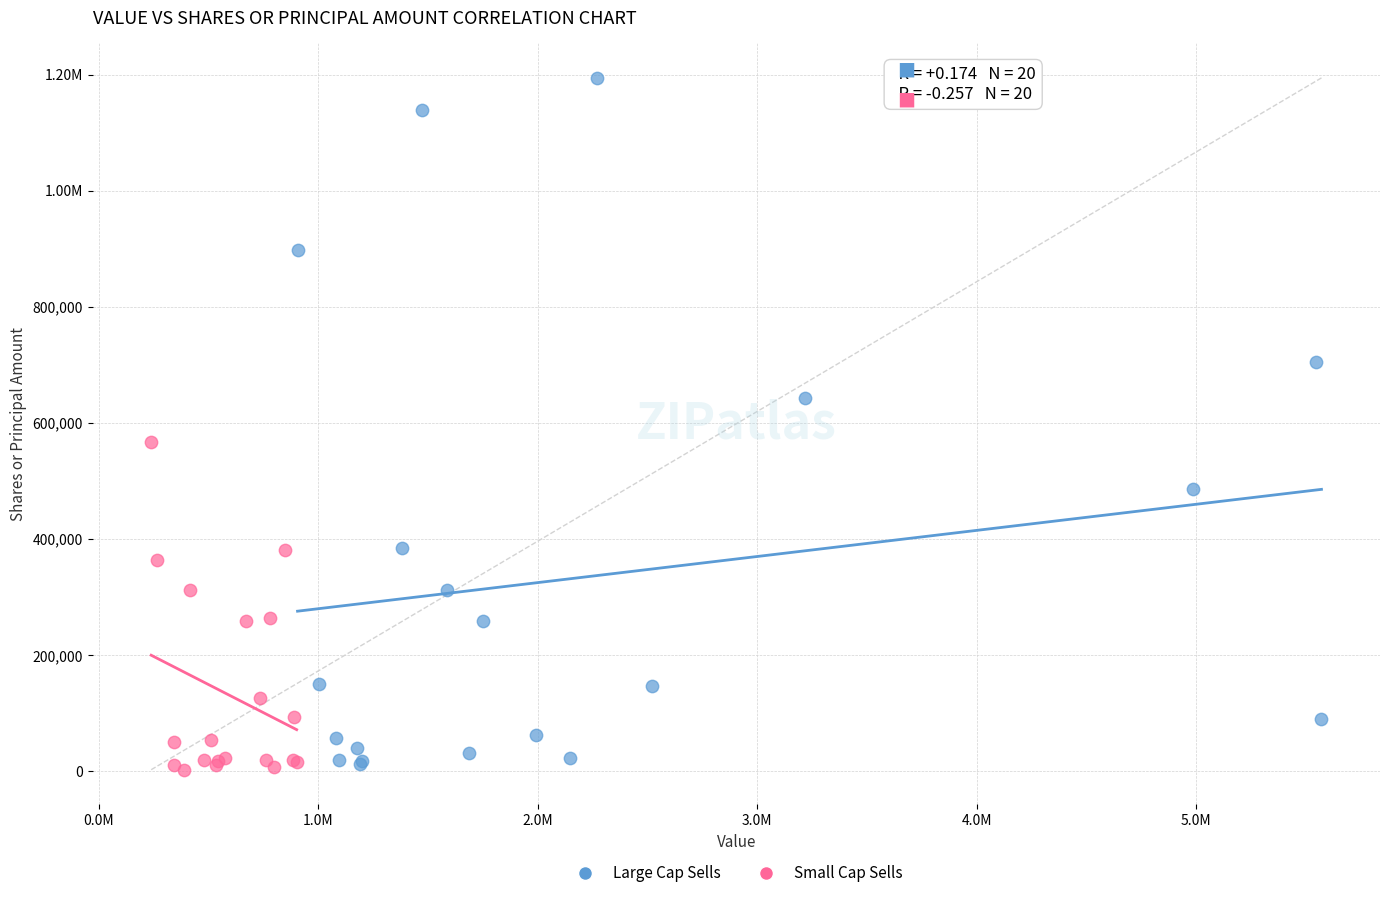

What are all the series names shown in the legend?

Large Cap Sells, Small Cap Sells